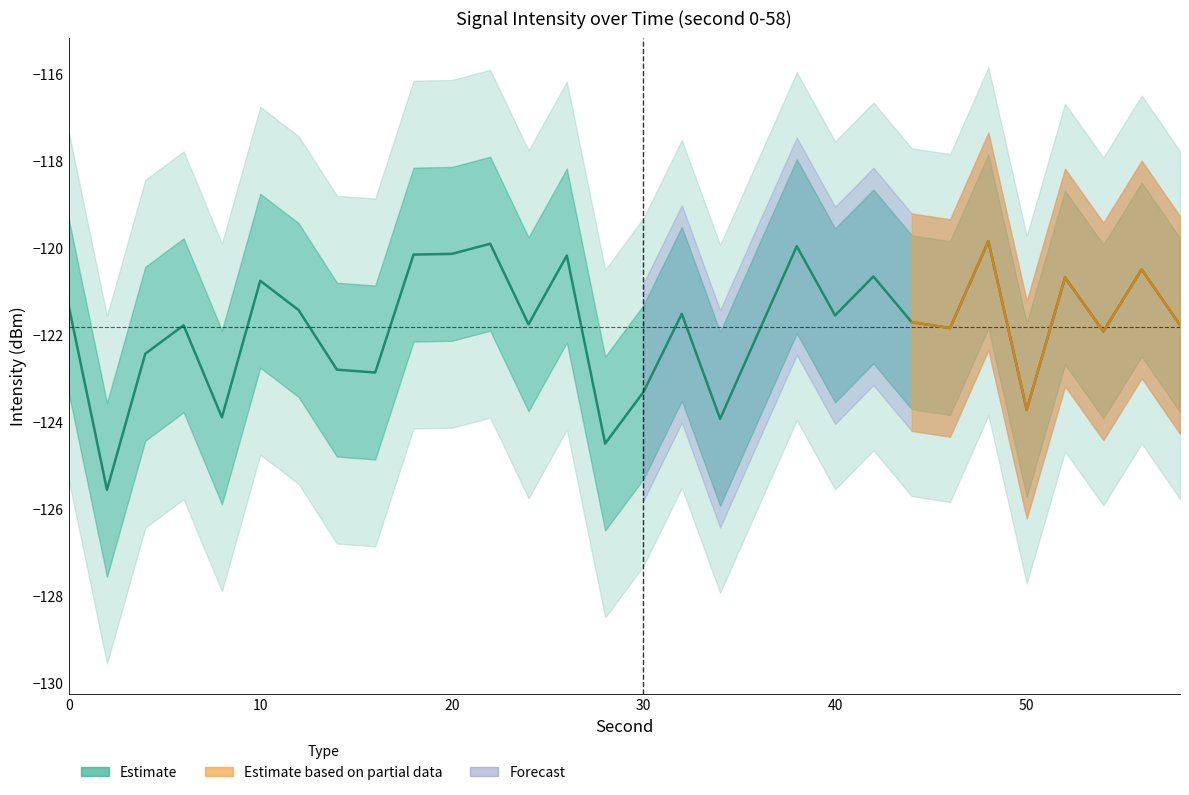

How many values are below -121?

20